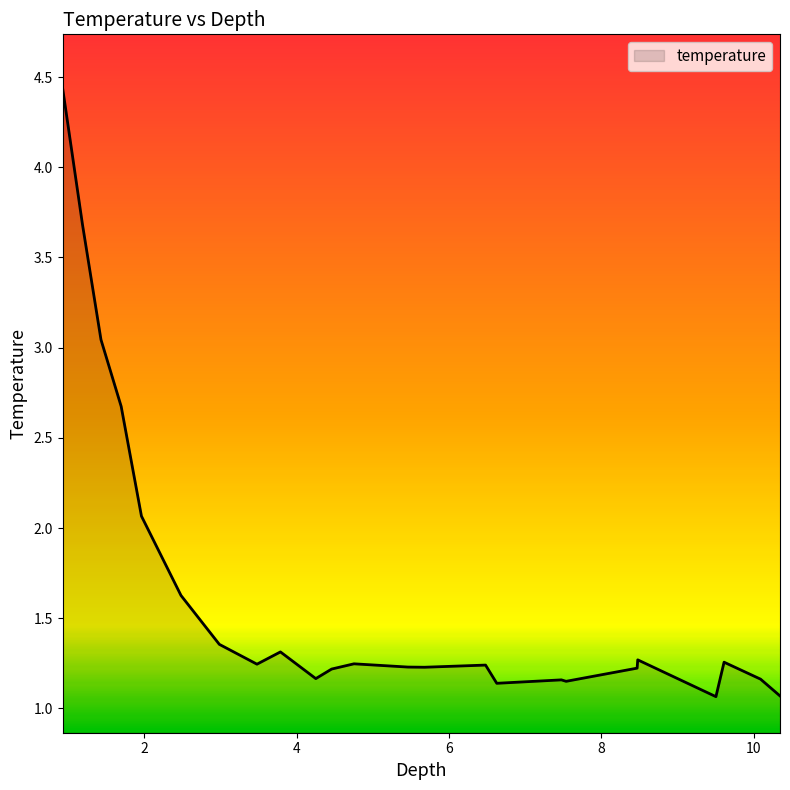

What is the difference between the maximum and minimum values?

3.4